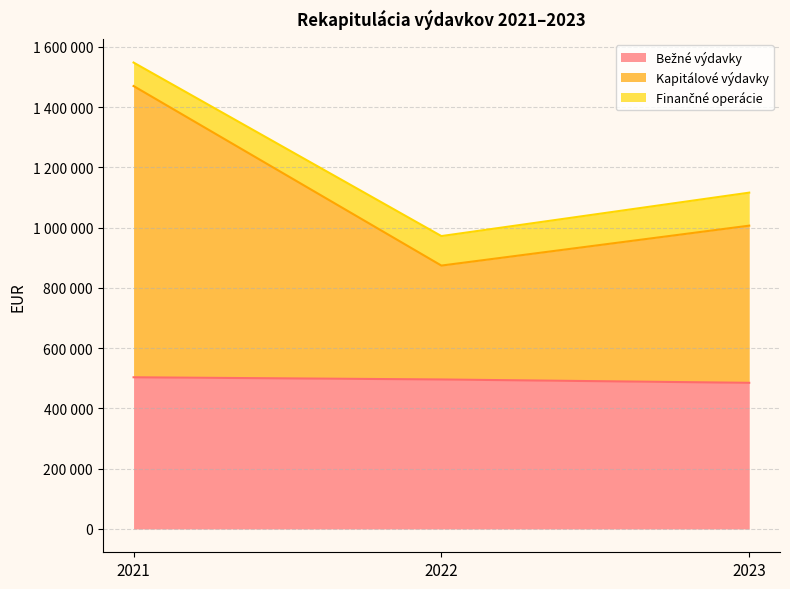

Where does the Bežné výdavky series first go above 496199?

2021